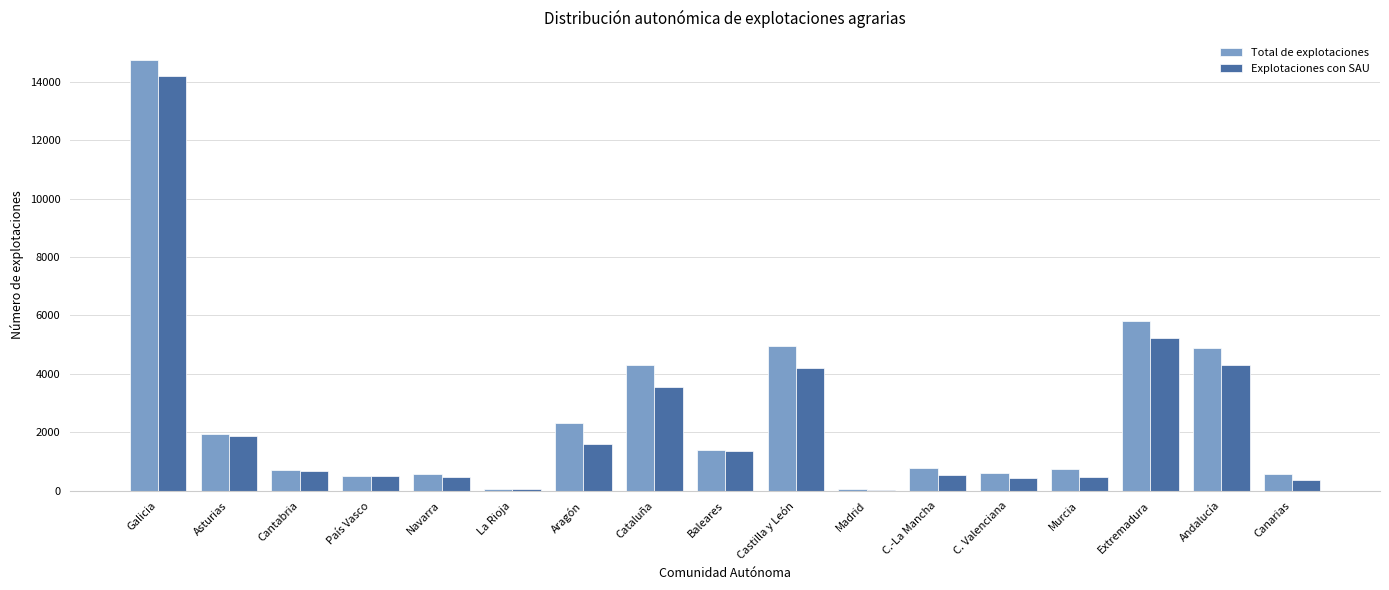

Where does the Explotaciones con SAU series first go above 664?

Galicia